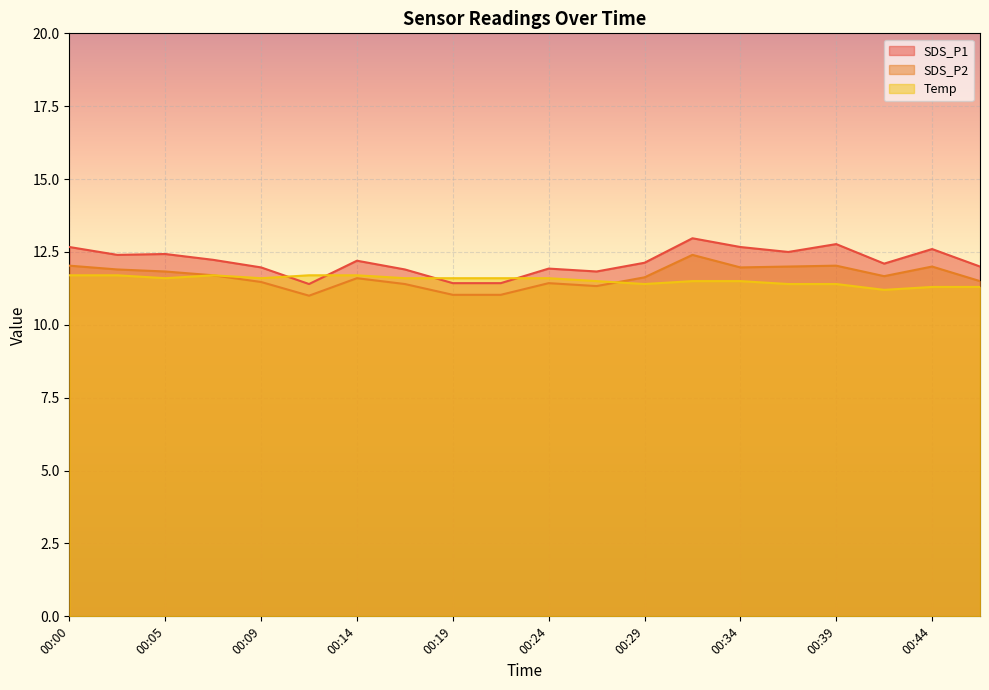

At which category is the sum across all series the highest?

00:32